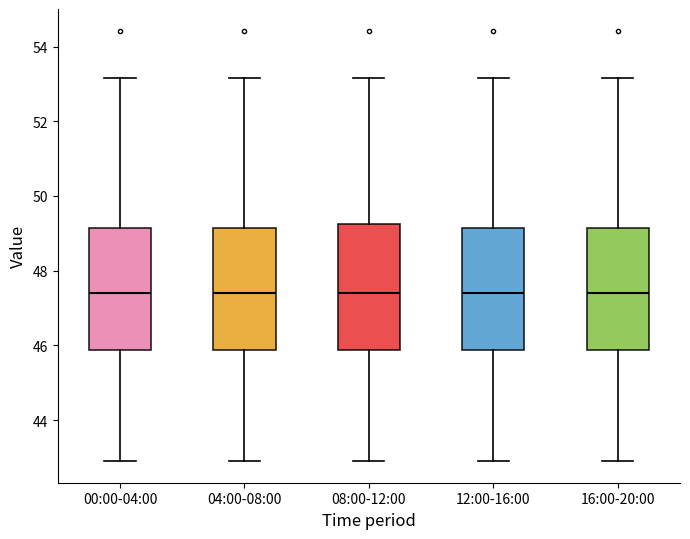

Reading left to right, transcribe this box plot: for each box, give where its median line is, the range the box spans, and where its two whiskers end, as read against the y-axis. The values are not printed on the chart, so give them approximately, as read against the axis.

00:00-04:00: median 47.4, box 45.8 to 49.2, whiskers 43.0 to 53.2
04:00-08:00: median 47.4, box 45.8 to 49.2, whiskers 43.0 to 53.2
08:00-12:00: median 47.4, box 45.8 to 49.2, whiskers 43.0 to 53.2
12:00-16:00: median 47.4, box 45.8 to 49.2, whiskers 43.0 to 53.2
16:00-20:00: median 47.4, box 45.8 to 49.2, whiskers 43.0 to 53.2